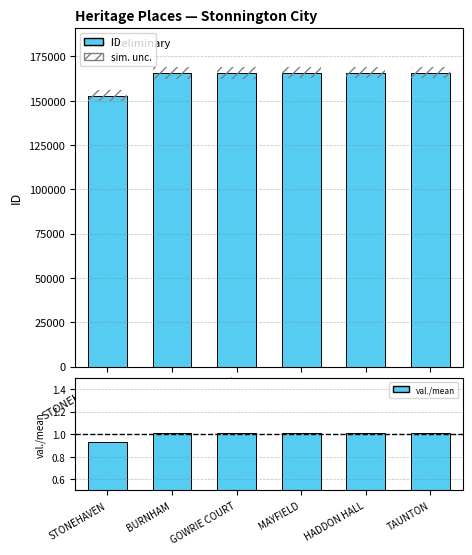

What is the value of the ID bar at the 4th from the left?

165873.0